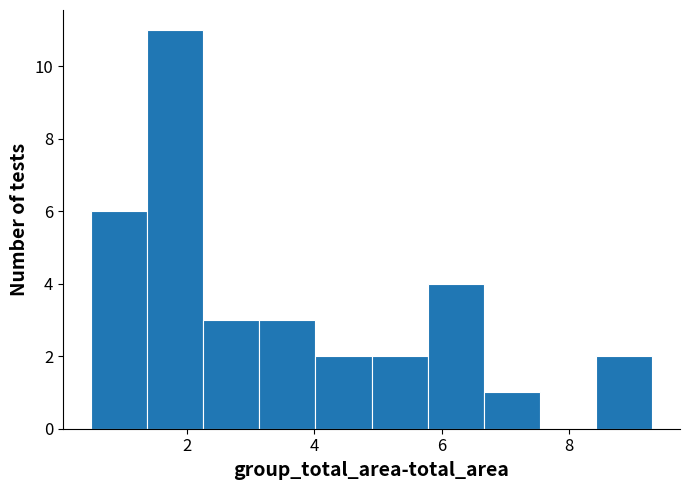

Over which range of the x-axis is the bar tallest?

1.38 to 2.26